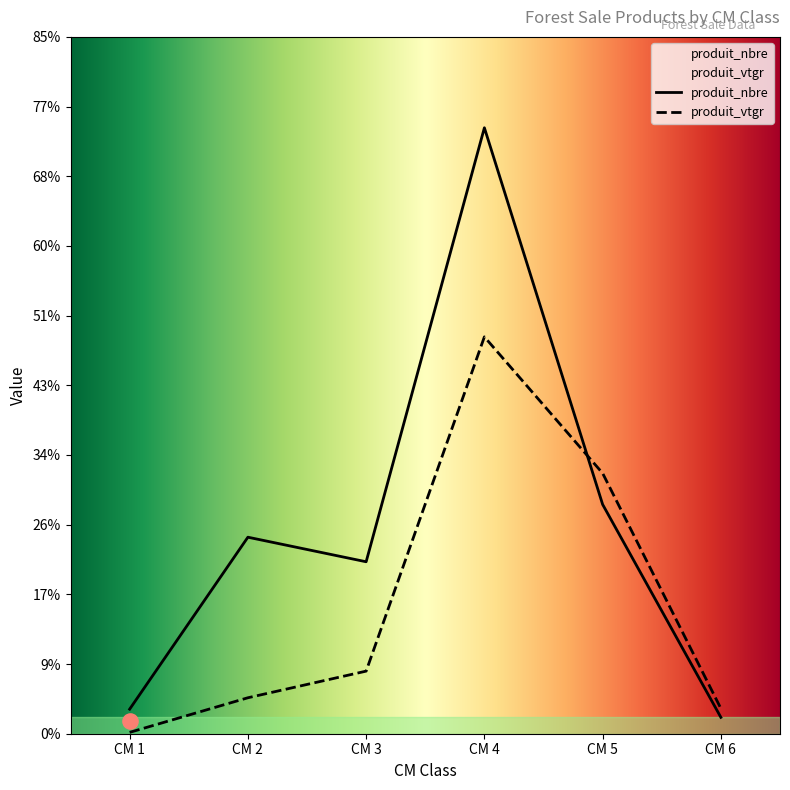

At which label is produit_nbre closest to 38?

CM 5